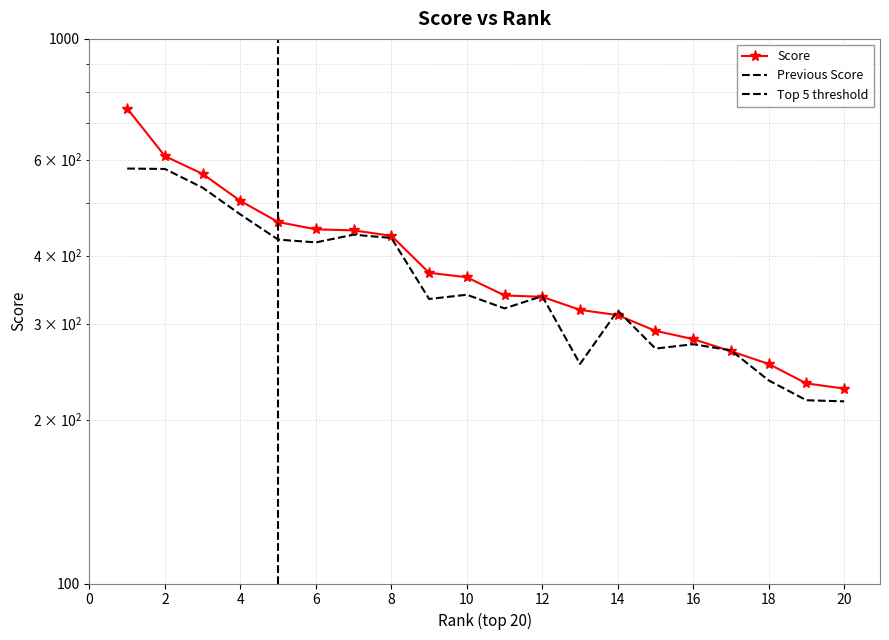

What is the total value across all series at 6?

870